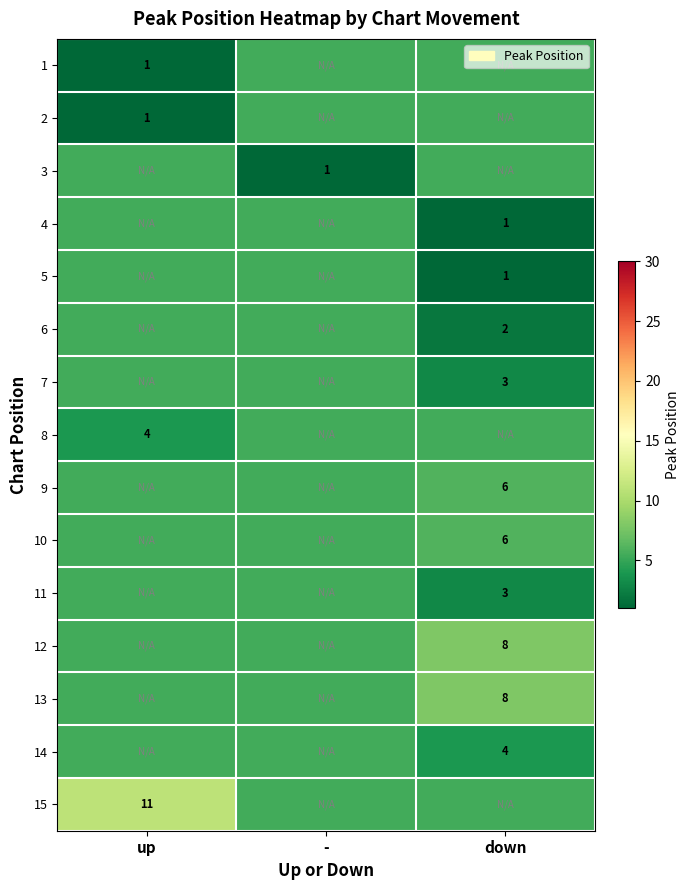

True or false: 9 has a value of 6.0 at down.

True